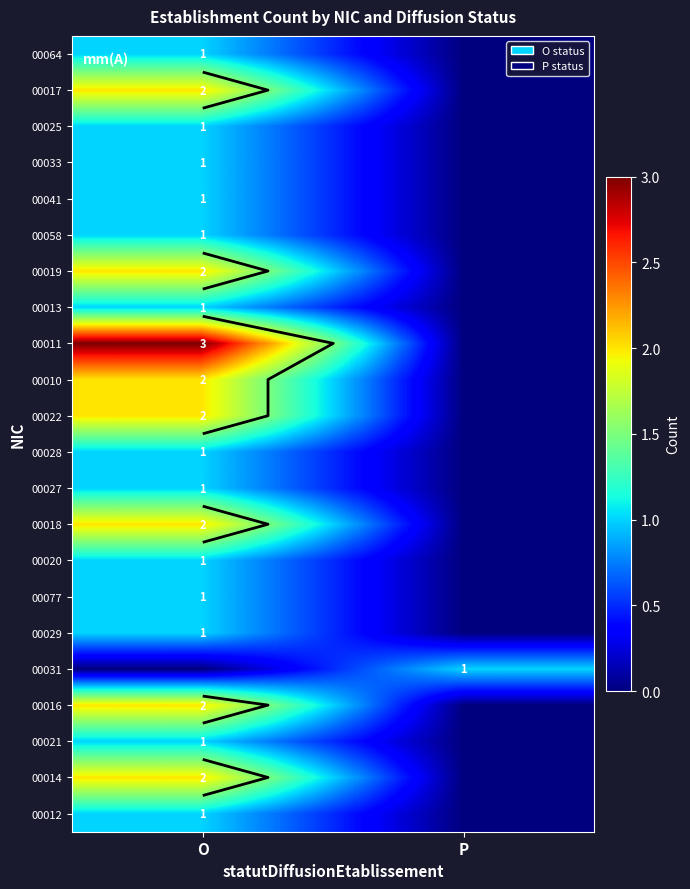

Count the number of categories in the chart.

2